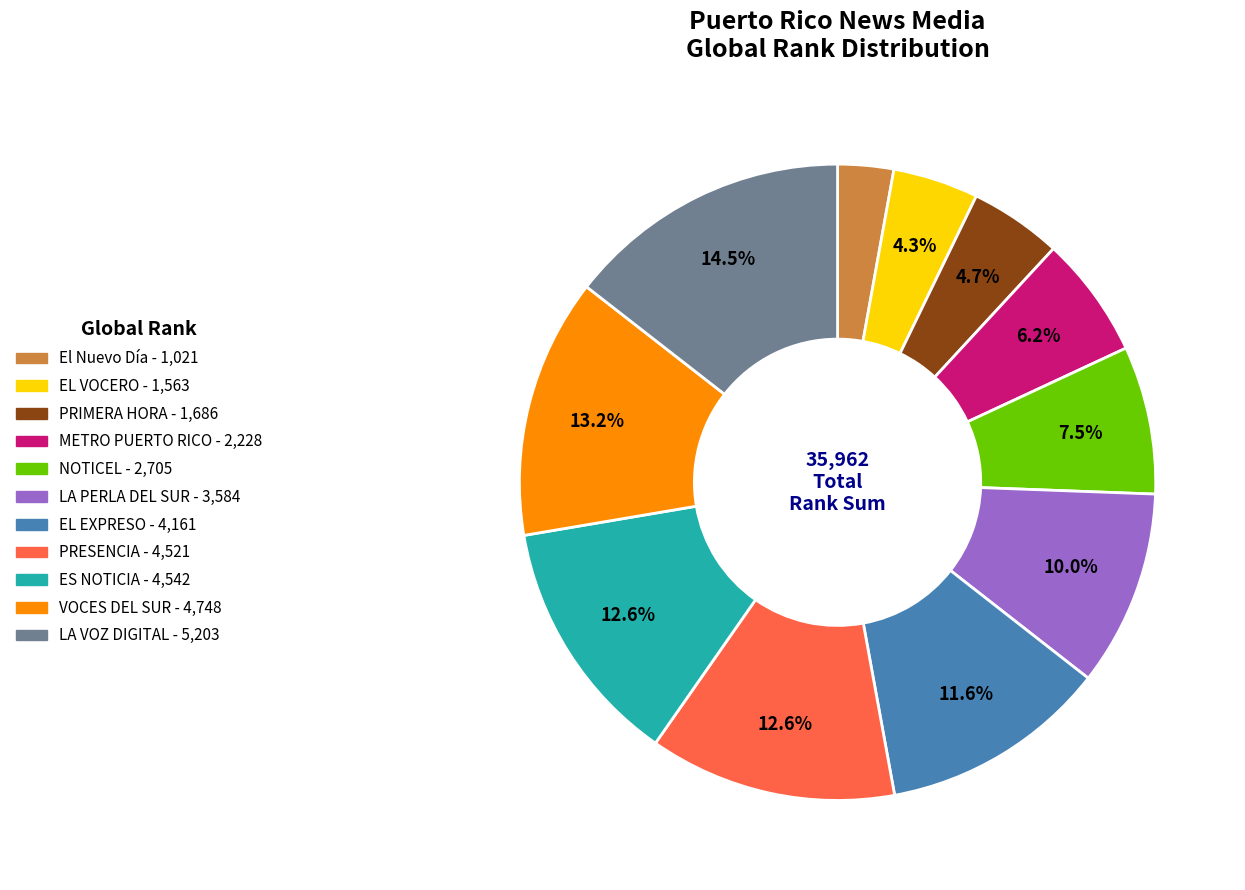

What is the smallest slice in the pie chart?

El Nuevo Día